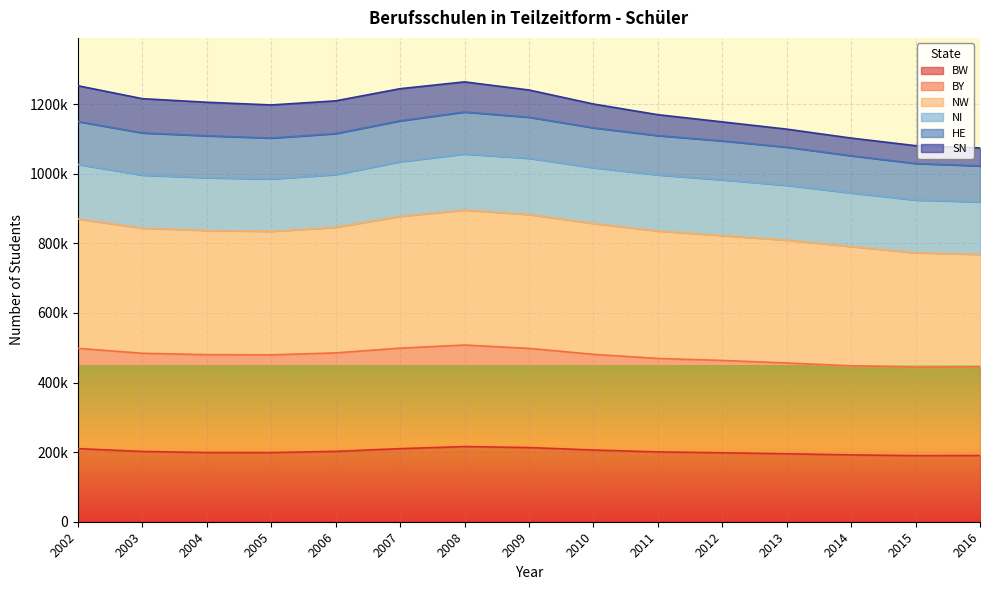

Does the chart display data point markers on the line(s)?

No